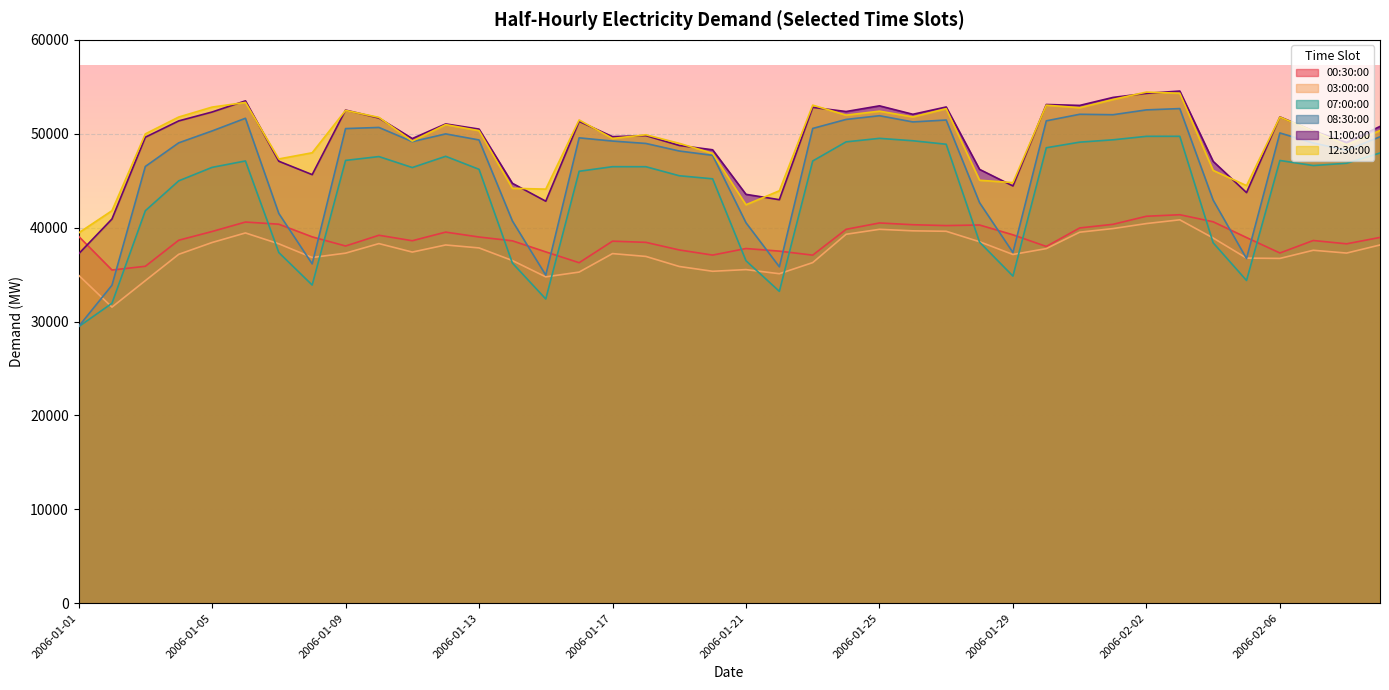

The value of 07:00:00 at 2006-01-12 is 47597. True or false?

True